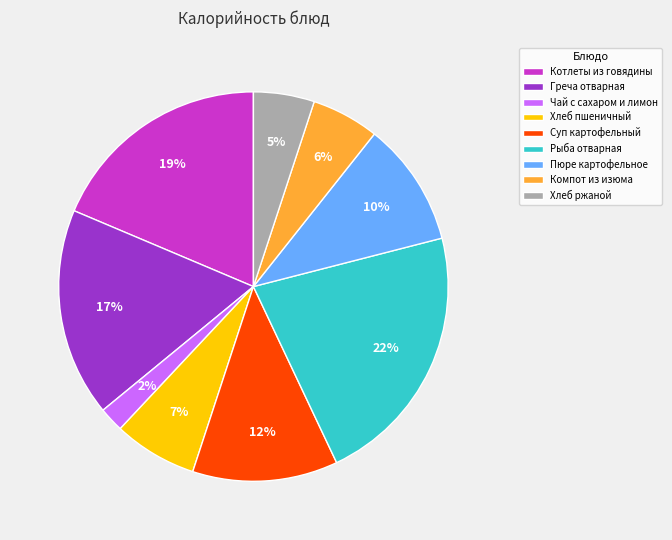

Is the sum of Хлеб пшеничный and Рыба отварная greater than half?

No